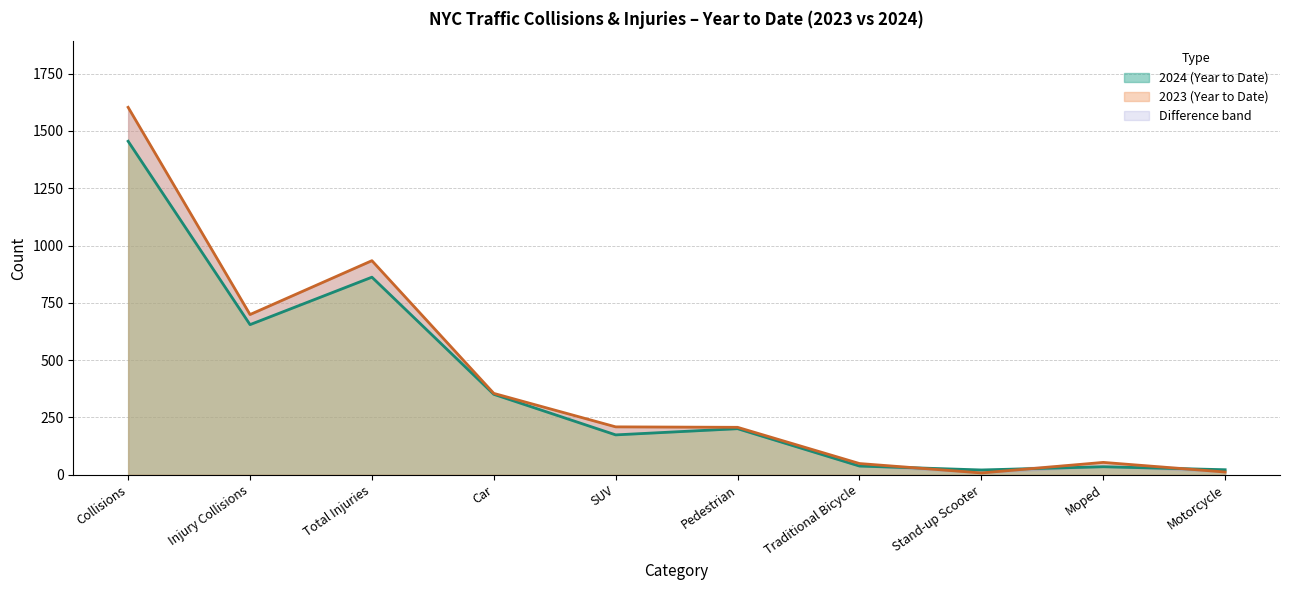

What is the difference between the highest and lowest values at Motorcycle?

10